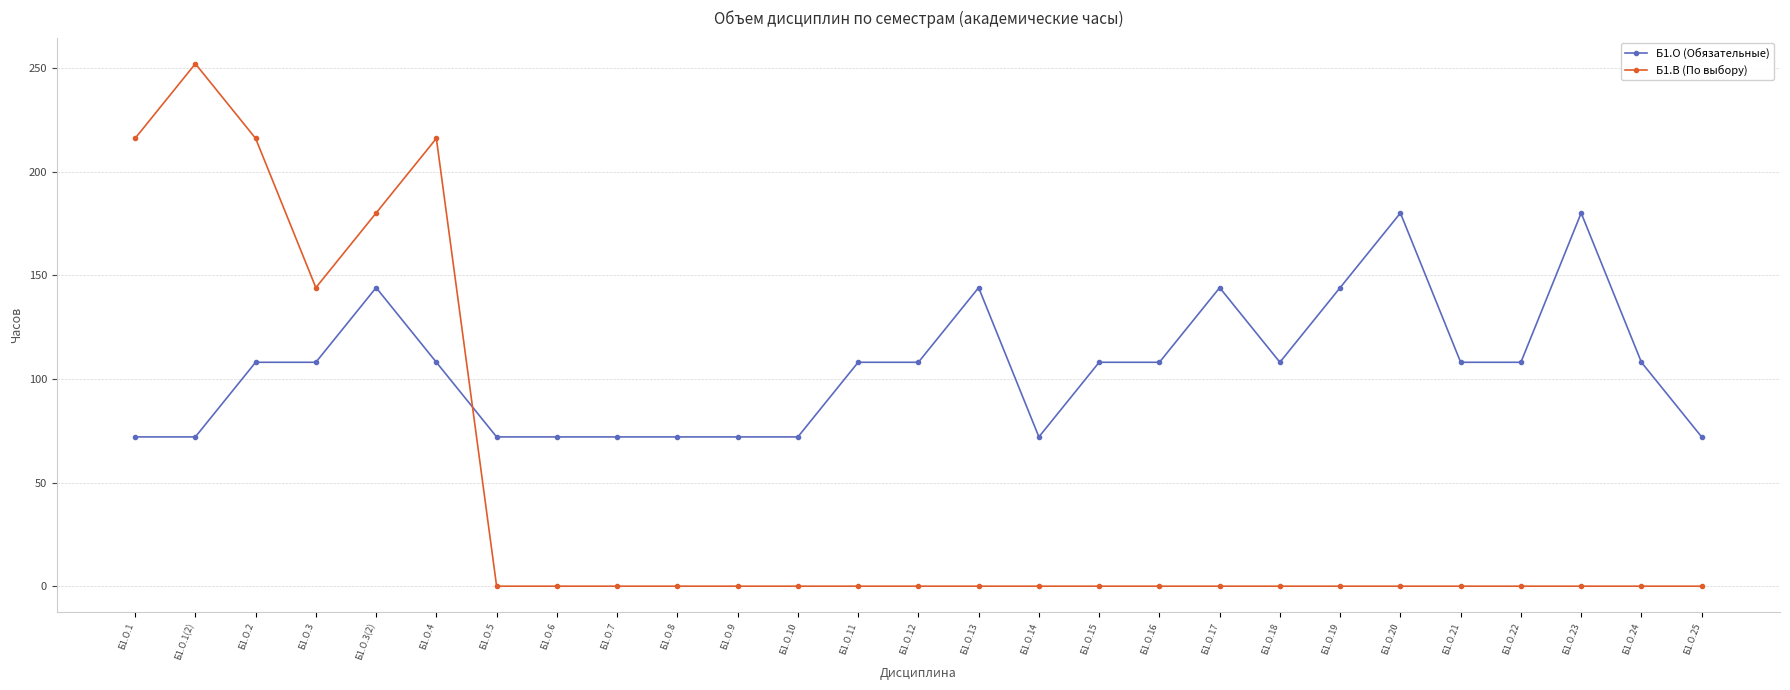

What is the minimum value for Б1.О (Обязательные)?

72